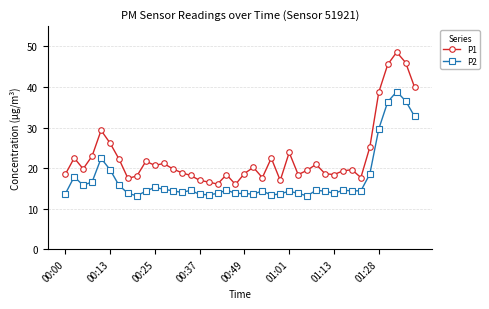

What is the average value of the P1 series?

22.9